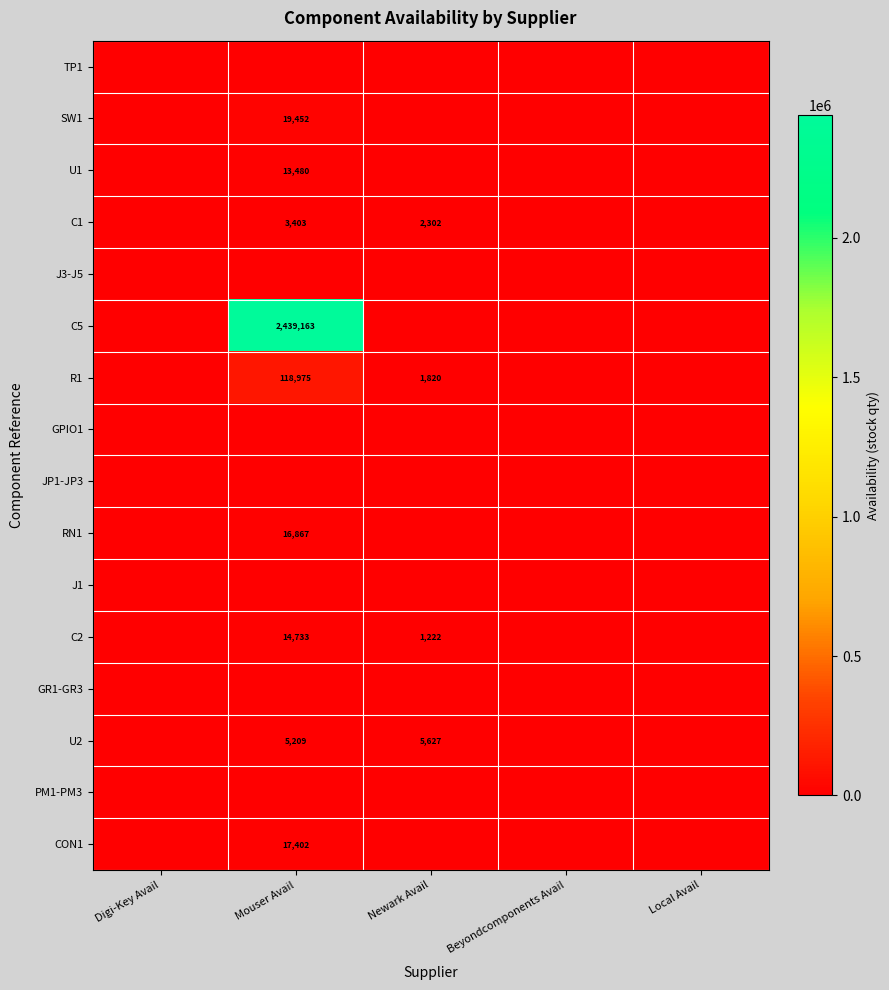

What is the difference between the highest and lowest values at Mouser Avail?

2439163